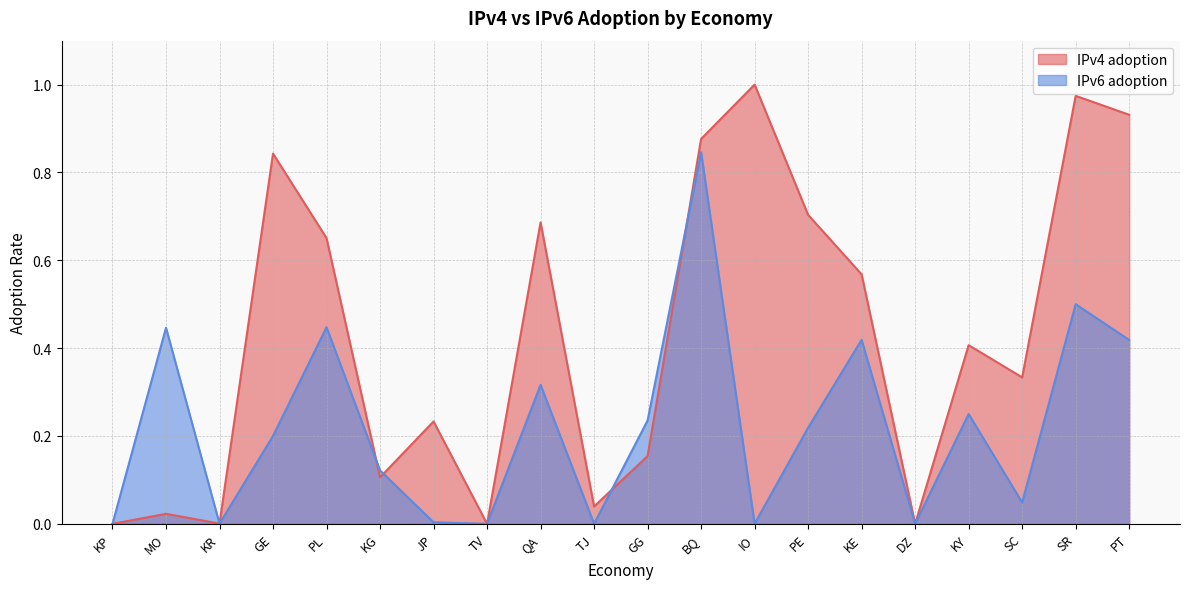

Reading left to right, what are all the values shown in this chart?

IPv4 adoption: 0.0	0.0	0.0	0.8	0.7	0.1	0.2	0.0	0.7	0.0	0.2	0.9	1.0	0.7	0.6	0.0	0.4	0.3	1.0	0.9
IPv6 adoption: 0.0	0.4	0.0	0.2	0.4	0.1	0.0	0.0	0.3	0.0	0.2	0.8	0.0	0.2	0.4	0.0	0.2	0.0	0.5	0.4